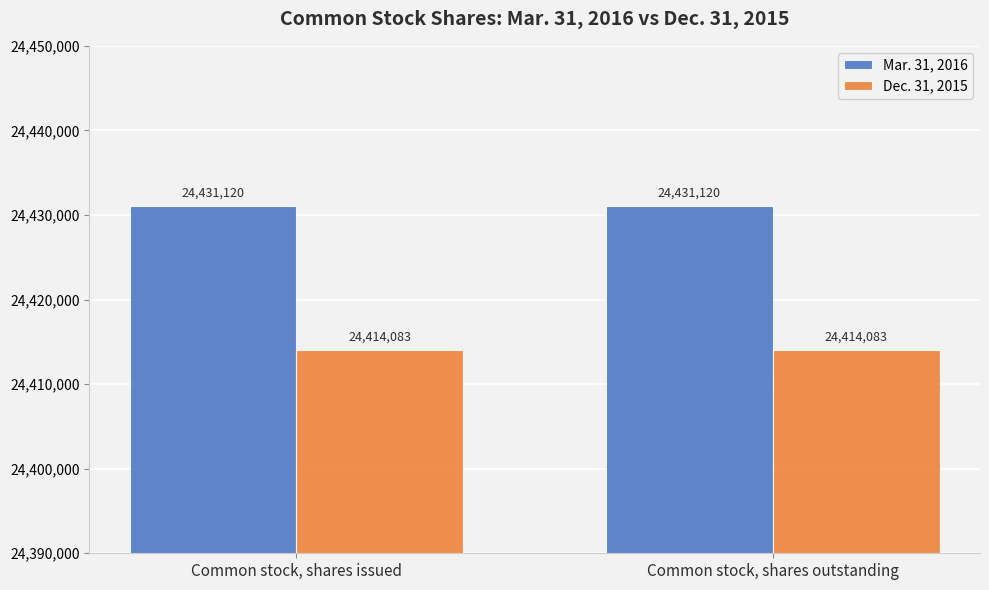

What is the minimum value for Mar. 31, 2016?

24431120